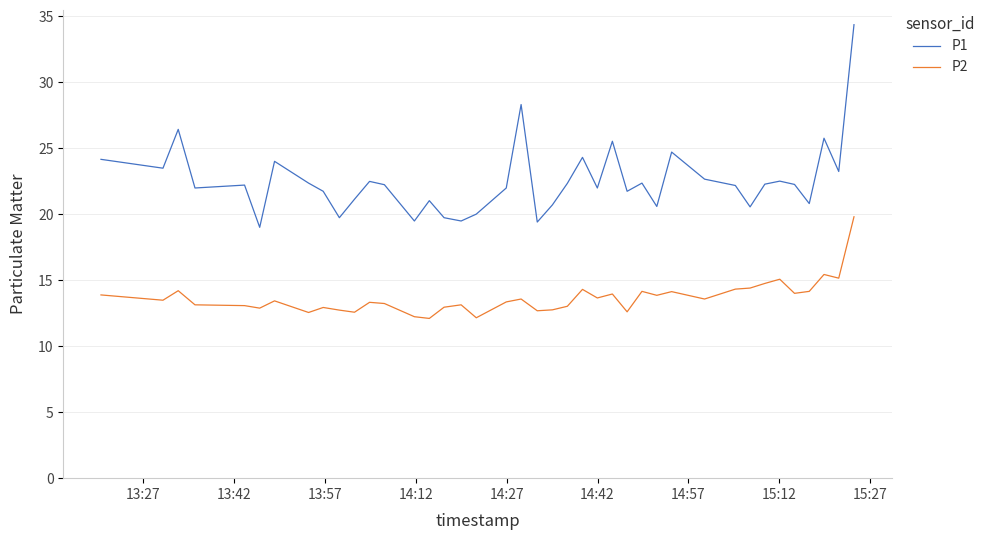

What is the average value of the P1 series?

22.5